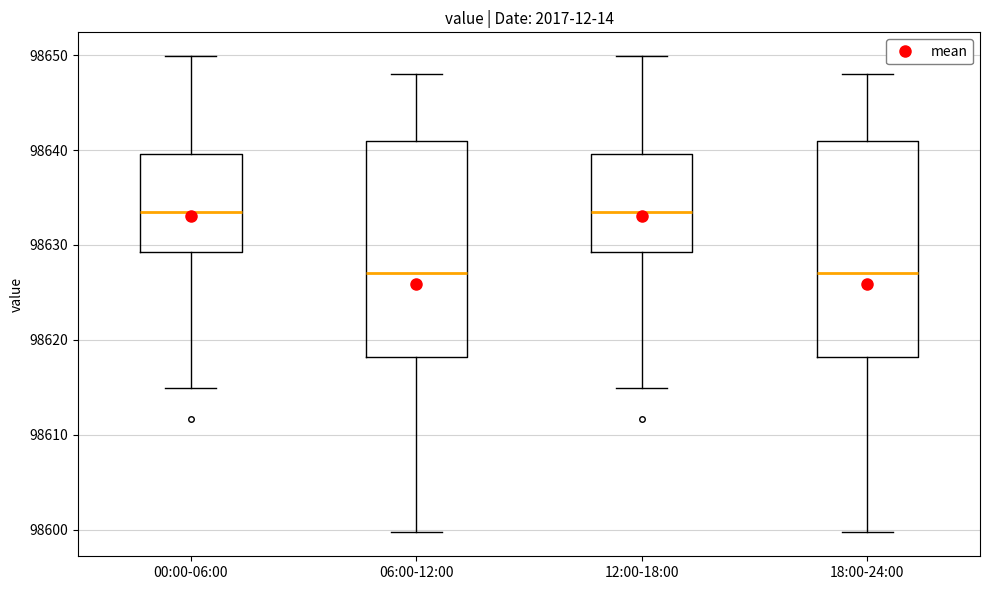

Reading left to right, read every box against the y-axis: the position of its median line, the range the box covers, and the ends of its whiskers. The values are not printed on the chart, so give them approximately, as read against the axis.

00:00-06:00: median 98634, box 98629 to 98640, whiskers 98615 to 98650
06:00-12:00: median 98627, box 98618 to 98641, whiskers 98600 to 98648
12:00-18:00: median 98634, box 98629 to 98640, whiskers 98615 to 98650
18:00-24:00: median 98627, box 98618 to 98641, whiskers 98600 to 98648